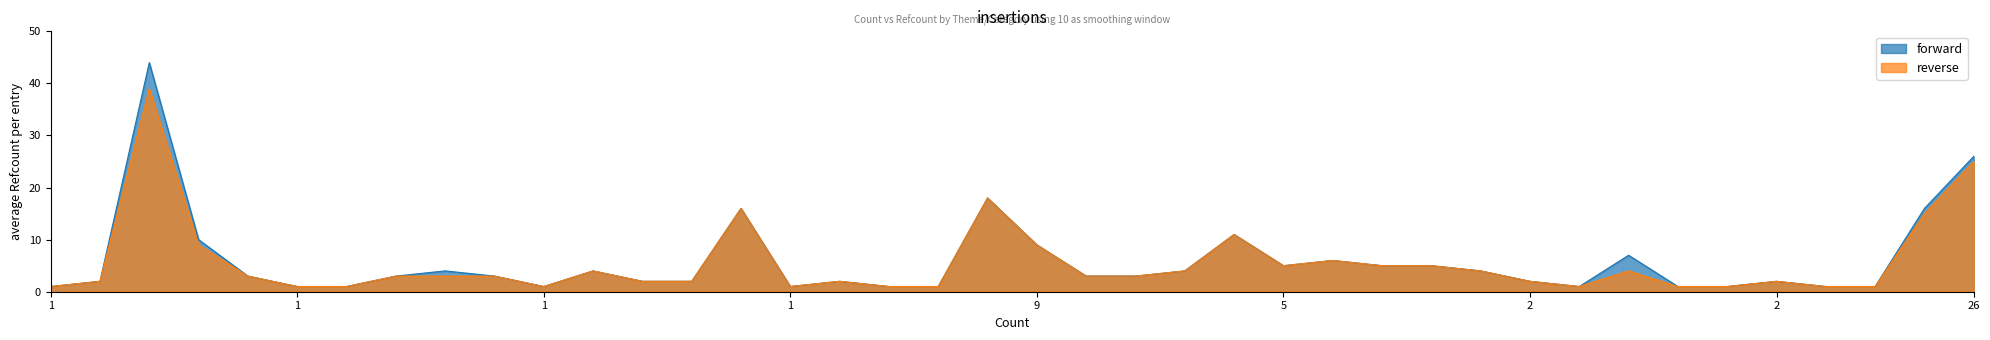

True or false: forward and reverse intersect in this chart.

False